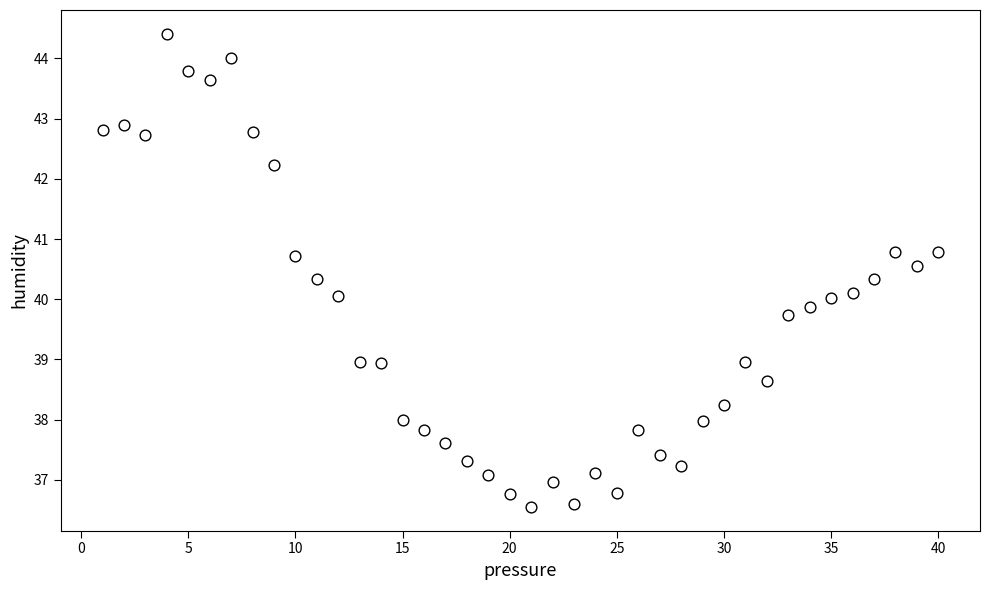

What is the range of Y values (max minus min)?

7.9